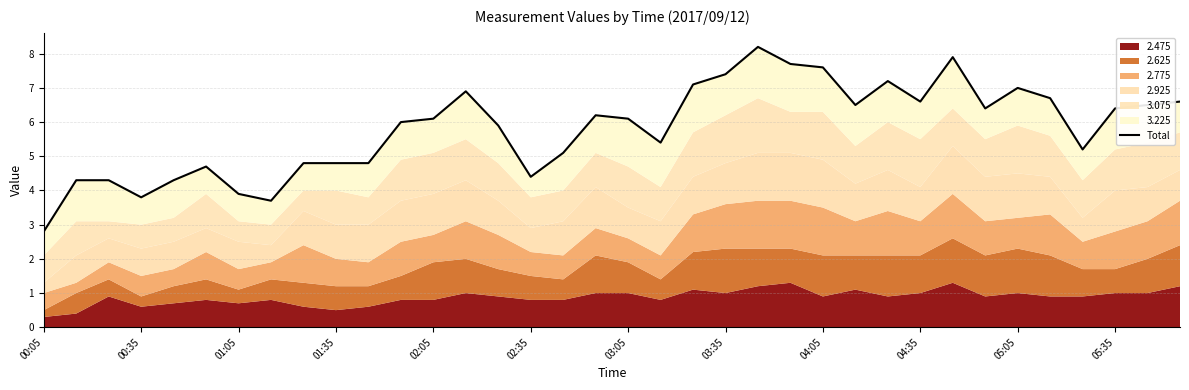

Does the chart have visible grid lines?

Yes